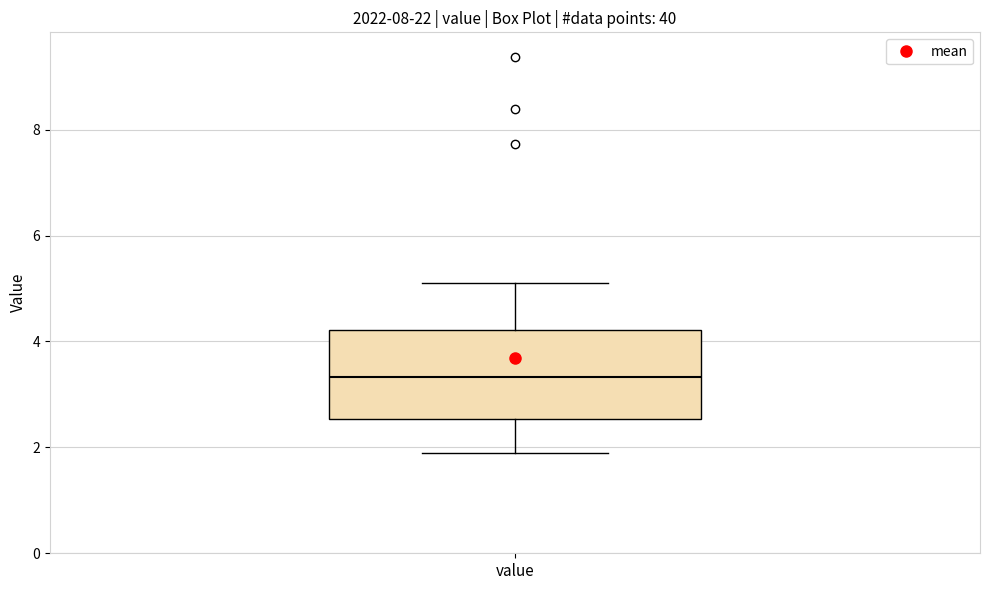

Transcribe this box plot: give where the median line is, the range the box spans, and where the two whiskers end, as read against the y-axis. The values are not printed on the chart, so give them approximately, as read against the axis.

median 3.4, box 2.6 to 4.2, whiskers 2.0 to 5.2